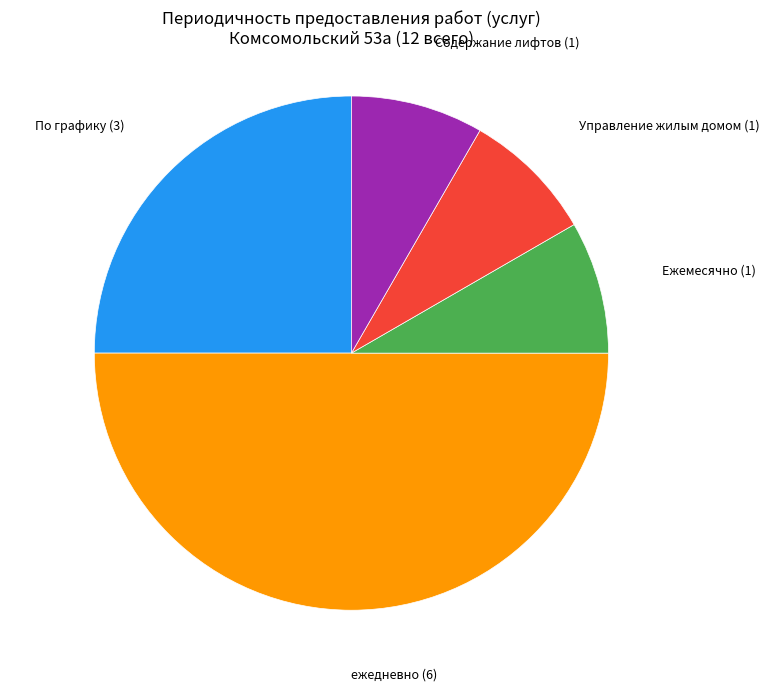

How many slices are in this pie chart?

5